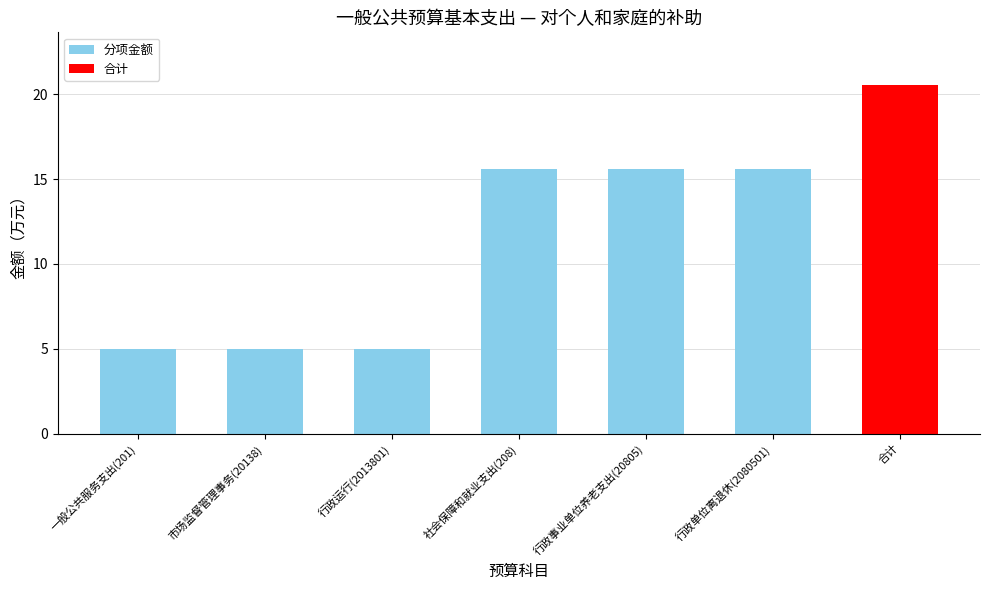

What is the difference between the maximum and minimum values?

15.6